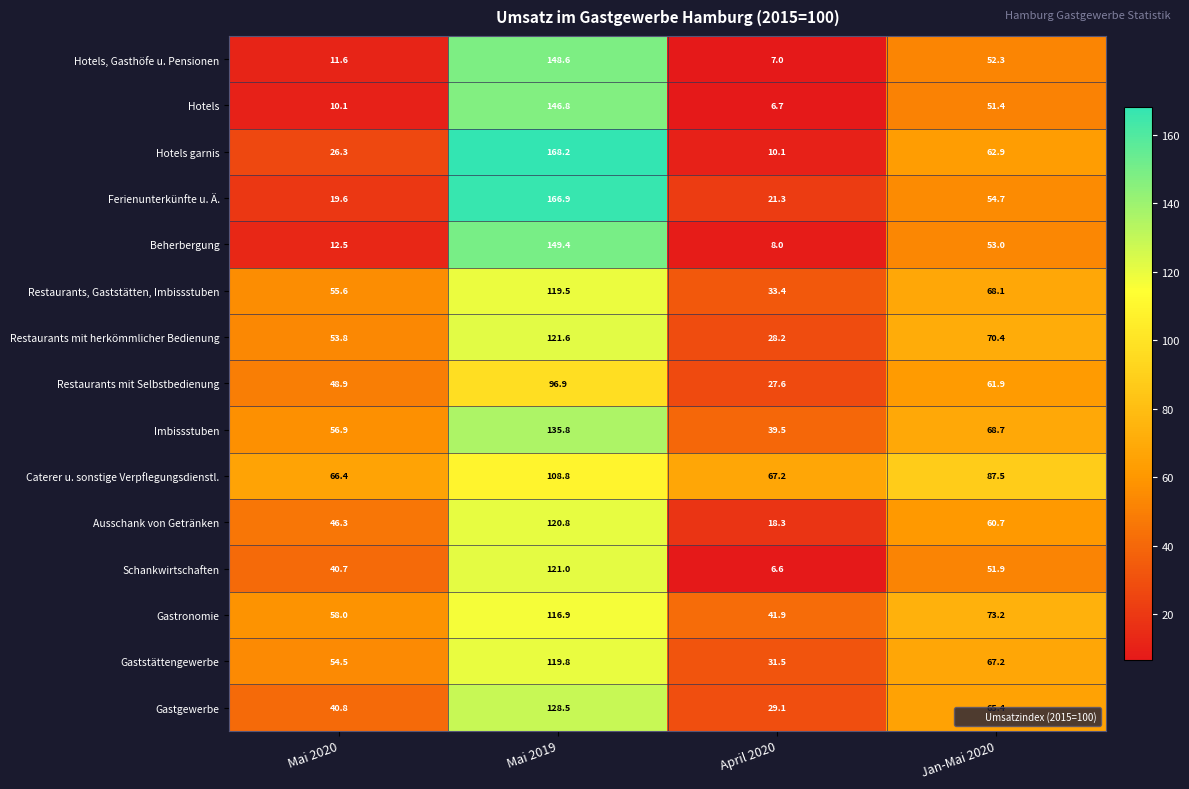

Read the Hotels value at Mai 2020.

10.1